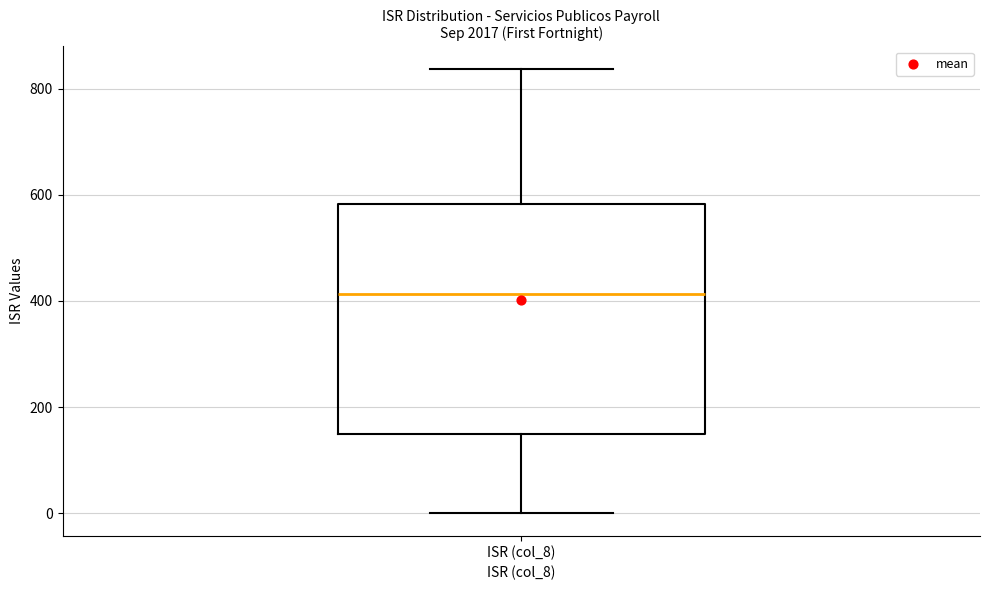

Transcribe this box plot: give where the median line is, the range the box spans, and where the two whiskers end, as read against the y-axis. The values are not printed on the chart, so give them approximately, as read against the axis.

median 420, box 140 to 580, whiskers 0 to 840